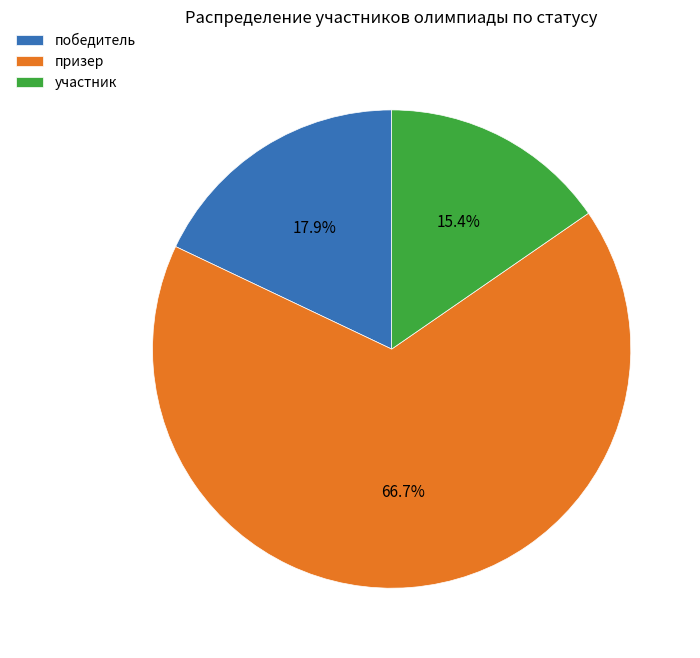

Which category has the biggest portion of the pie?

призер